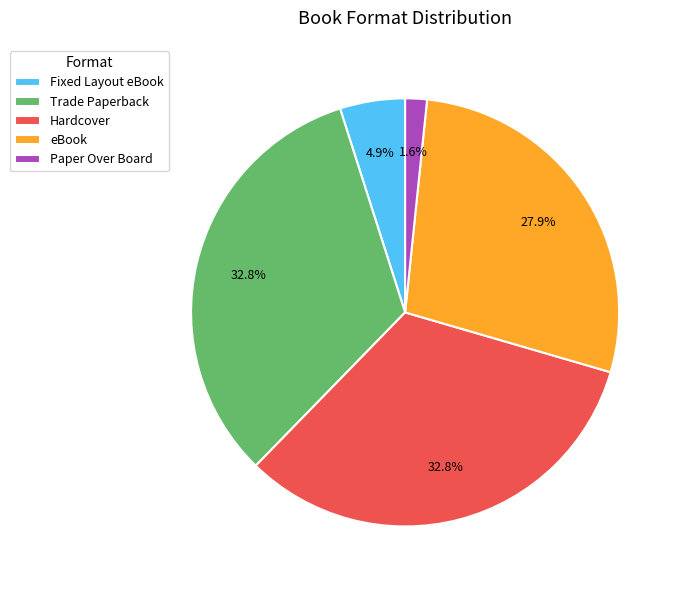

How many segments does this pie chart have?

5